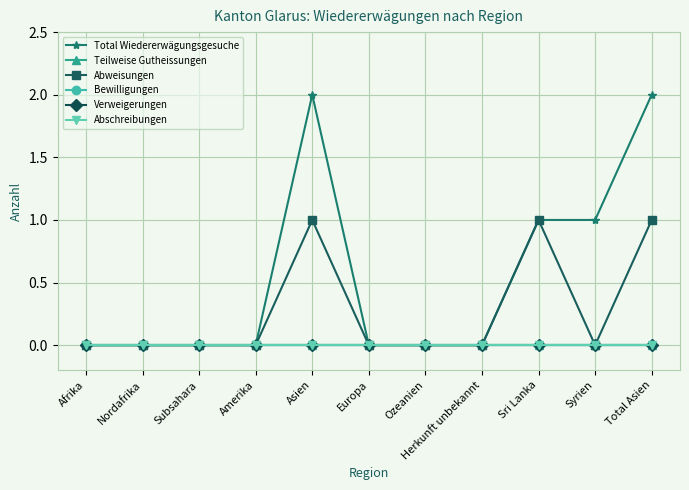

Is it true that Bewilligungen equals 0 at Total Asien?

True